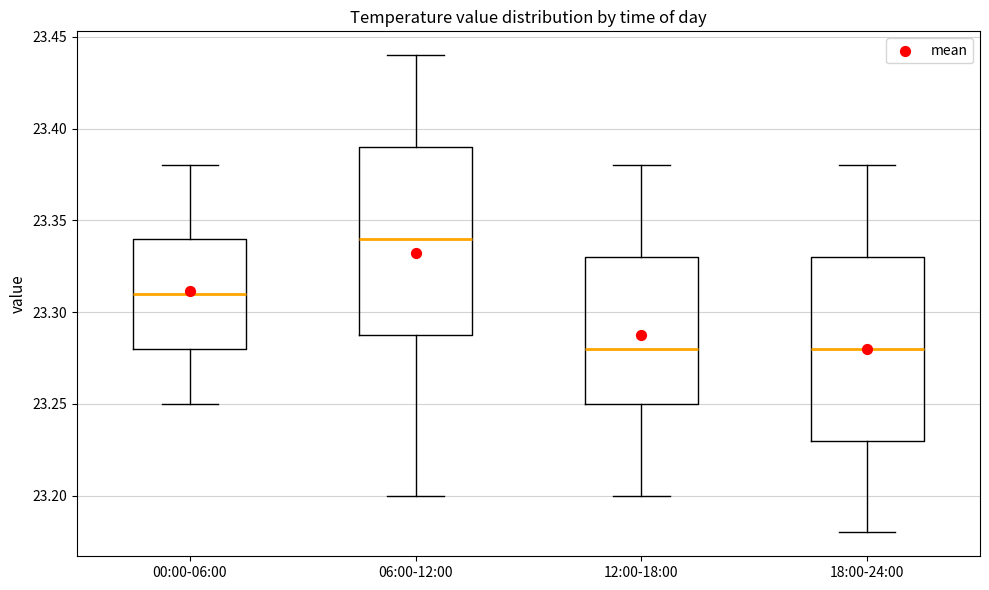

Reading left to right, read every box against the y-axis: the position of its median line, the range the box covers, and the ends of its whiskers. The values are not printed on the chart, so give them approximately, as read against the axis.

00:00-06:00: median 23.31, box 23.28 to 23.34, whiskers 23.25 to 23.38
06:00-12:00: median 23.34, box 23.29 to 23.39, whiskers 23.20 to 23.44
12:00-18:00: median 23.28, box 23.25 to 23.33, whiskers 23.20 to 23.38
18:00-24:00: median 23.28, box 23.23 to 23.33, whiskers 23.18 to 23.38